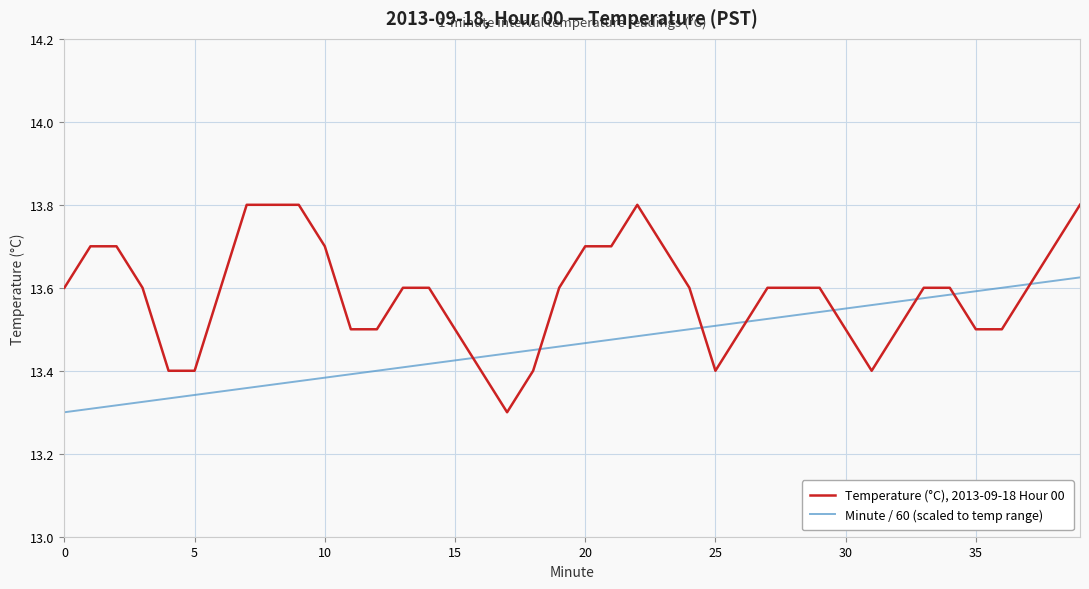

What is the greatest value displayed?

13.8